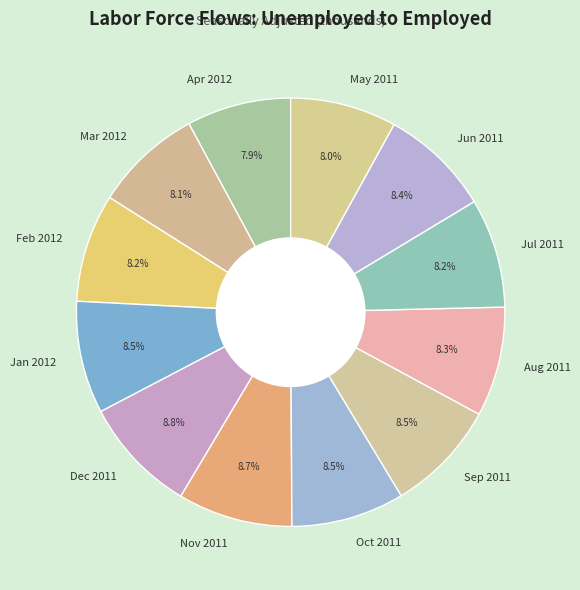

What percentage is the Apr 2012 slice, to the nearest percent?

8%